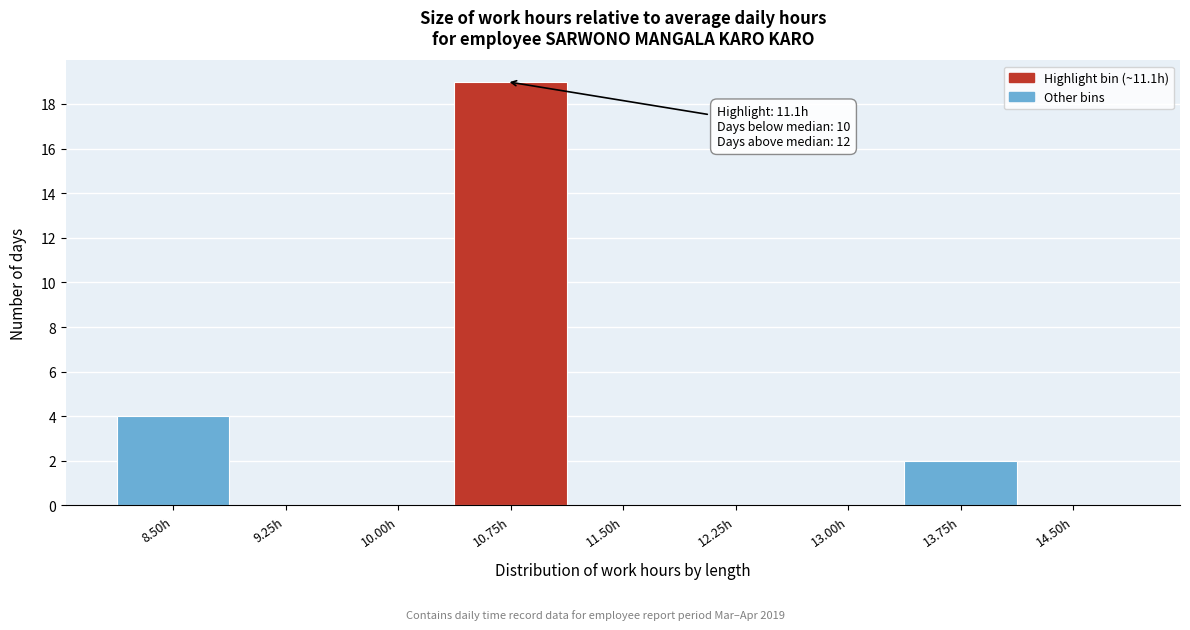

Reading left to right, transcribe all the data shown in this chart.

8.50h=4	9.25h=0	10.00h=0	10.75h=19	11.50h=0	12.25h=0	13.00h=0	13.75h=2	14.50h=0